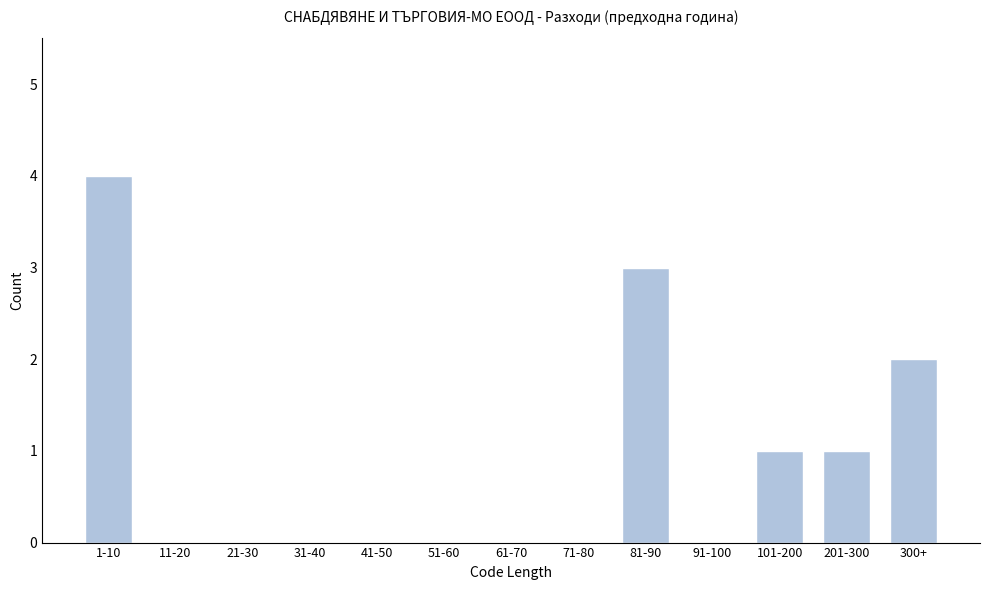

Reading left to right, what are all the values shown in this chart?

1-10=4	11-20=0	21-30=0	31-40=0	41-50=0	51-60=0	61-70=0	71-80=0	81-90=3	91-100=0	101-200=1	201-300=1	300+=2